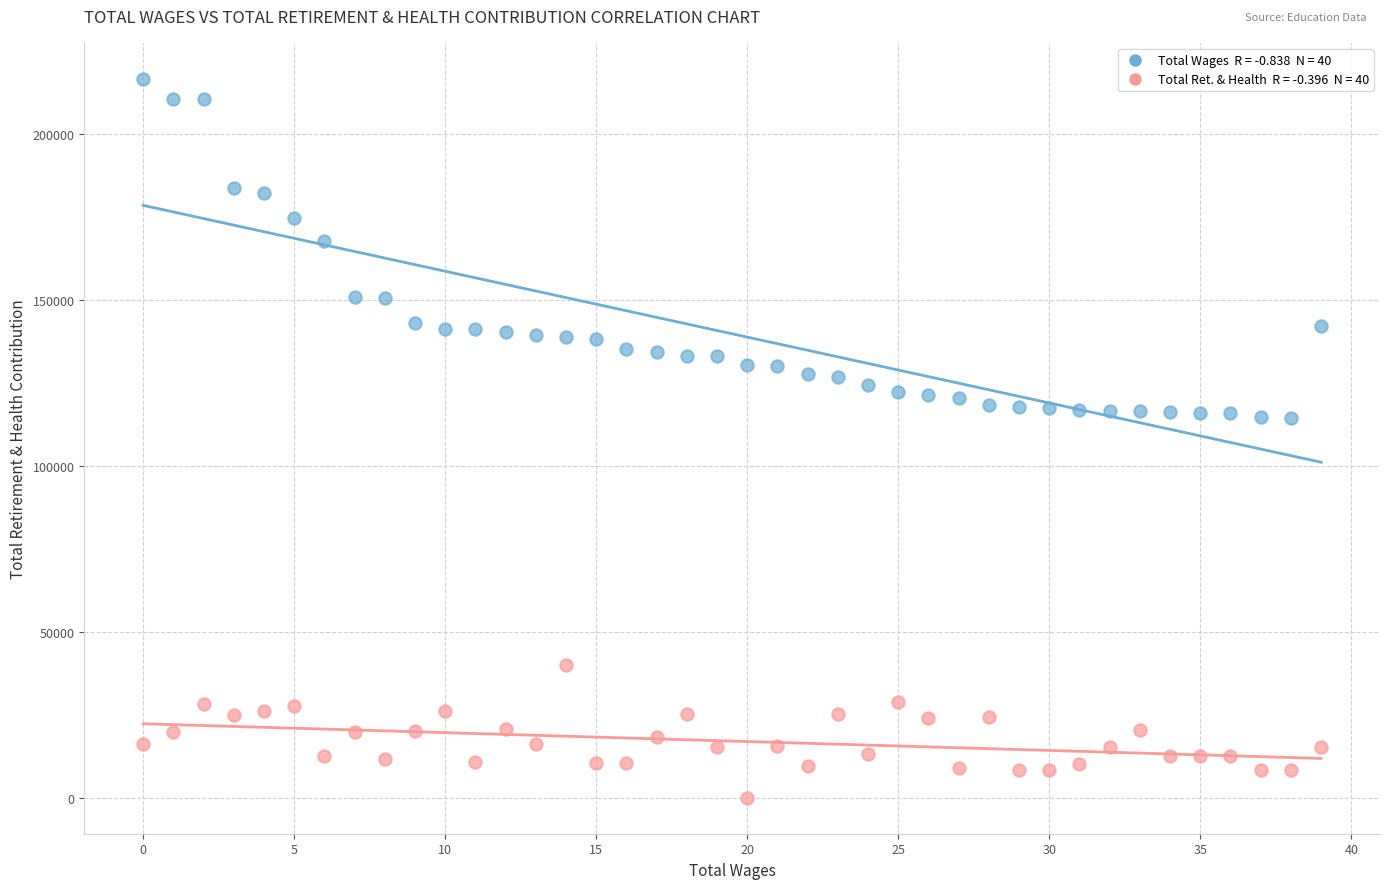

How many points are shown in the scatter plot?

80